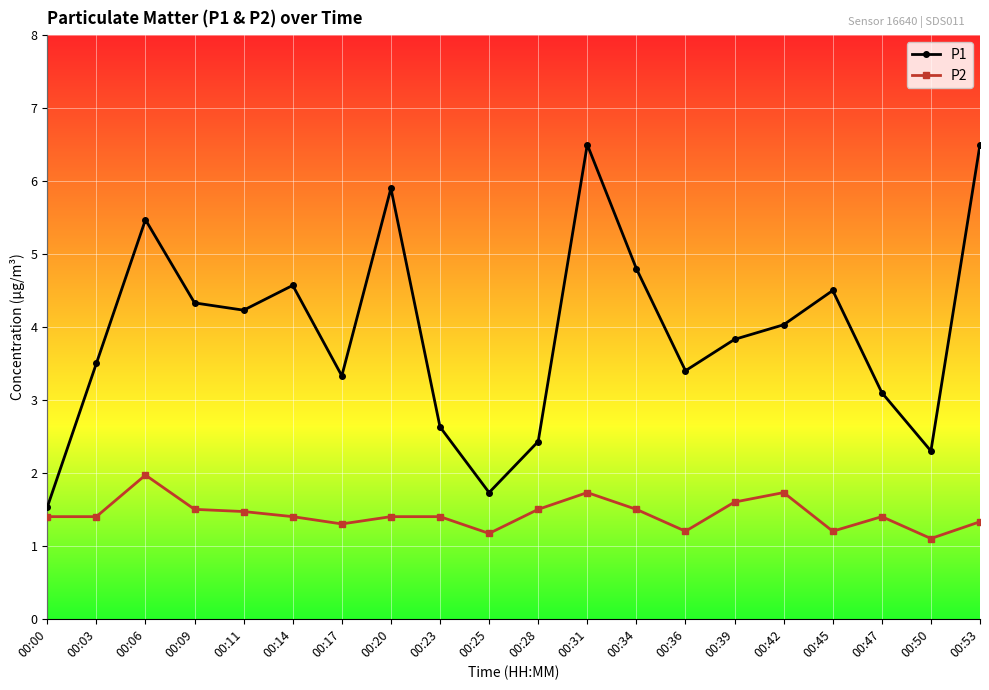

True or false: P1 and P2 cross at least once.

False